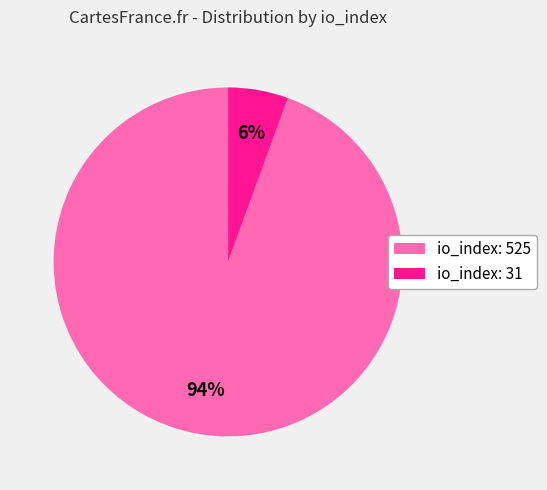

Between io_index: 525 and io_index: 31, which is larger?

io_index: 525